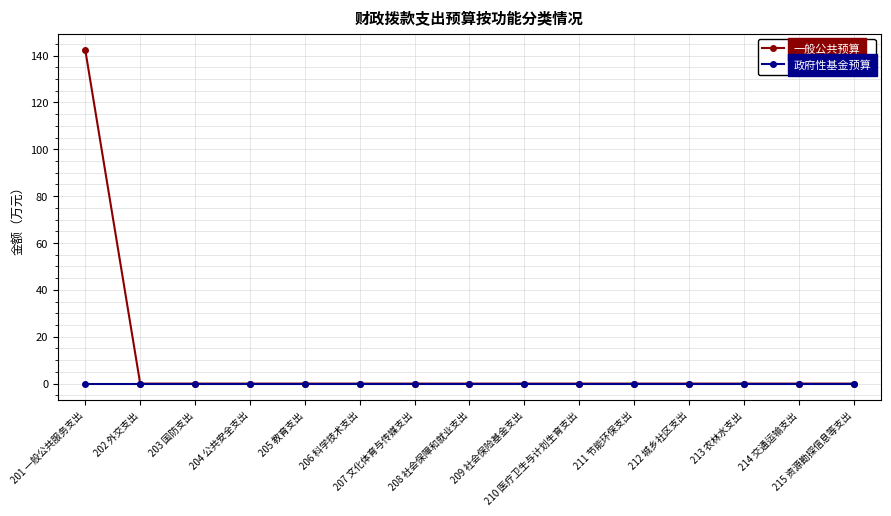

Which series has the largest range (max minus min)?

一般公共预算